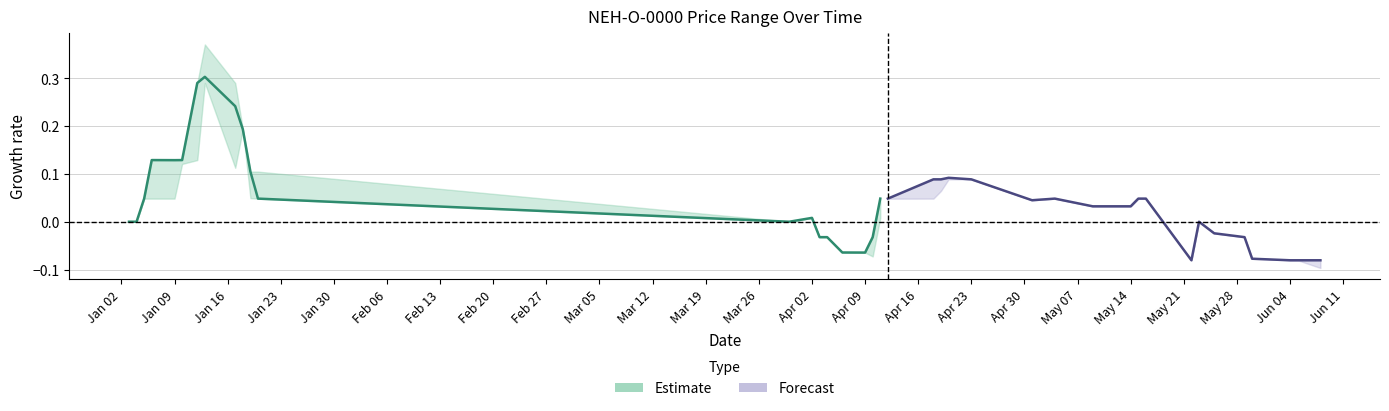

What is the difference between the maximum and second lowest values in the Estimate series?

0.4